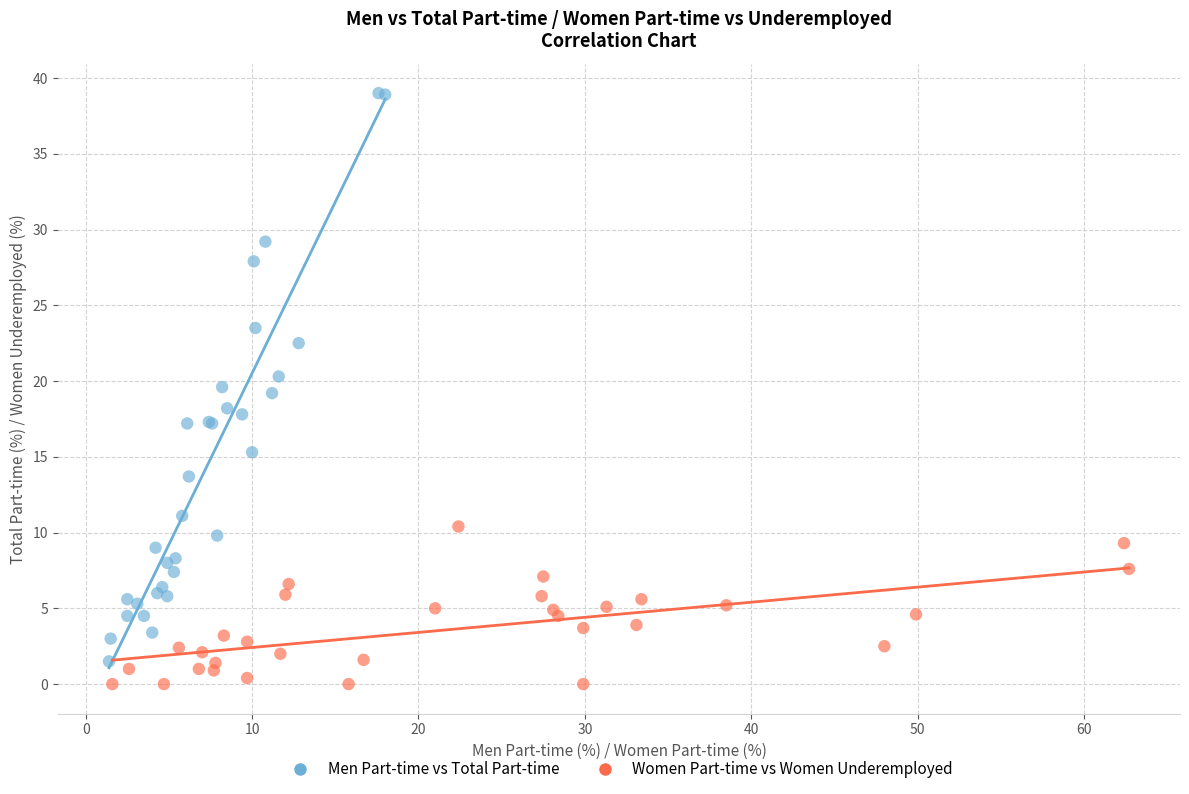

What are all the series names shown in the legend?

Men Part-time vs Total Part-time, Women Part-time vs Women Underemployed